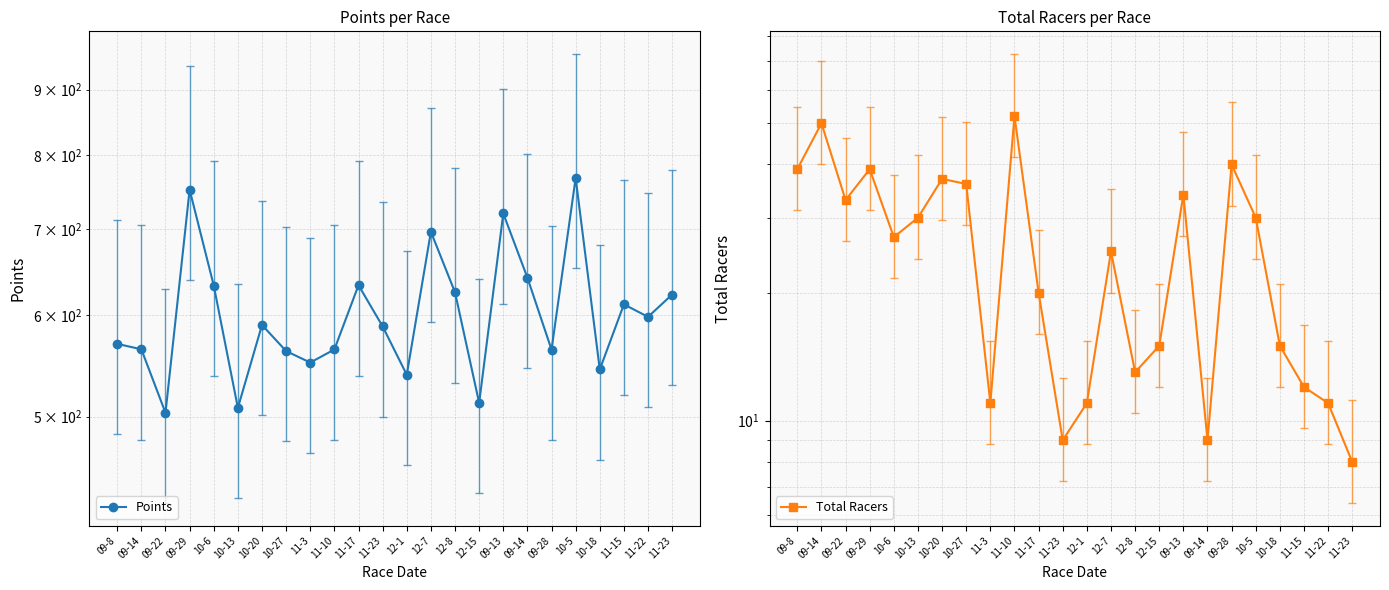

Does the chart display data point markers on the line(s)?

Yes